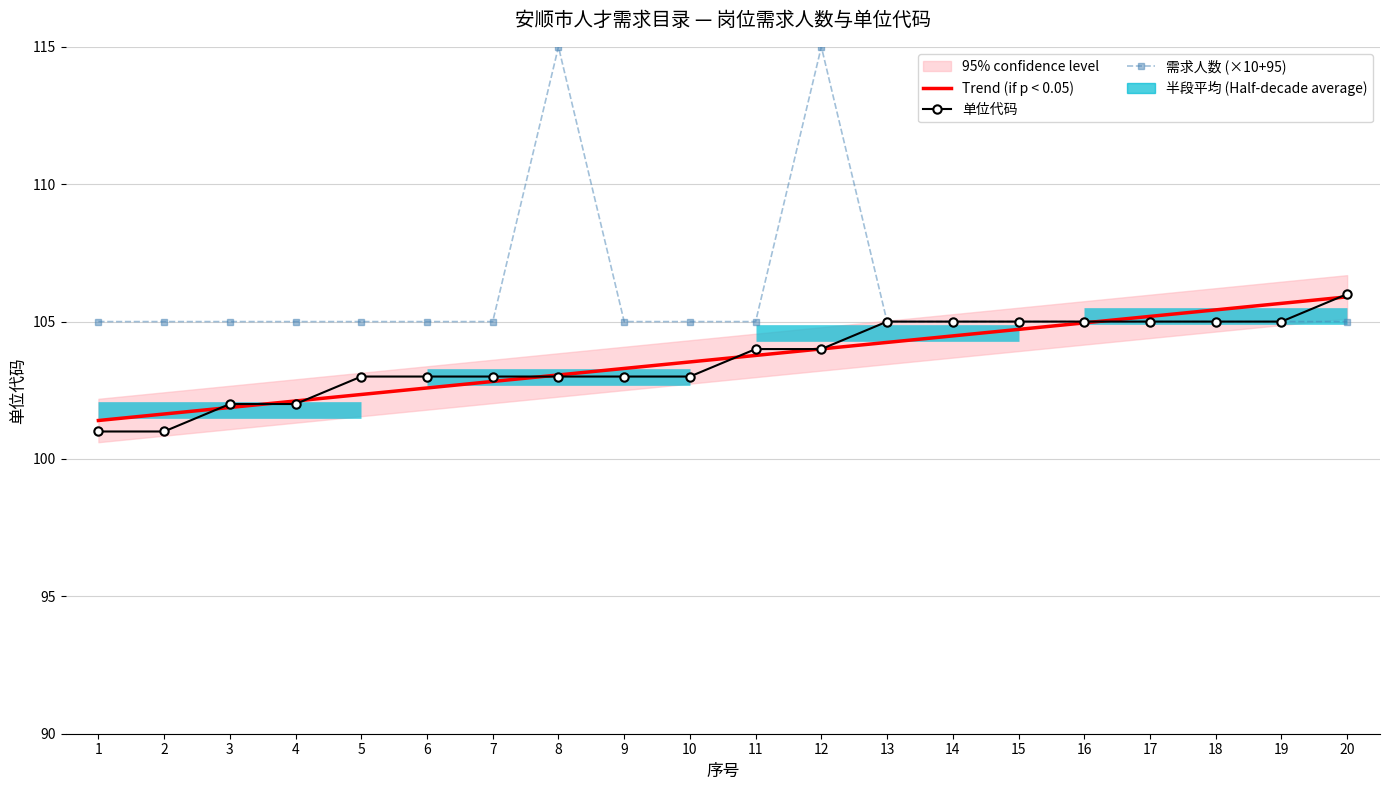

True or false: 单位代码 has a value of 105.0 at 16.

True